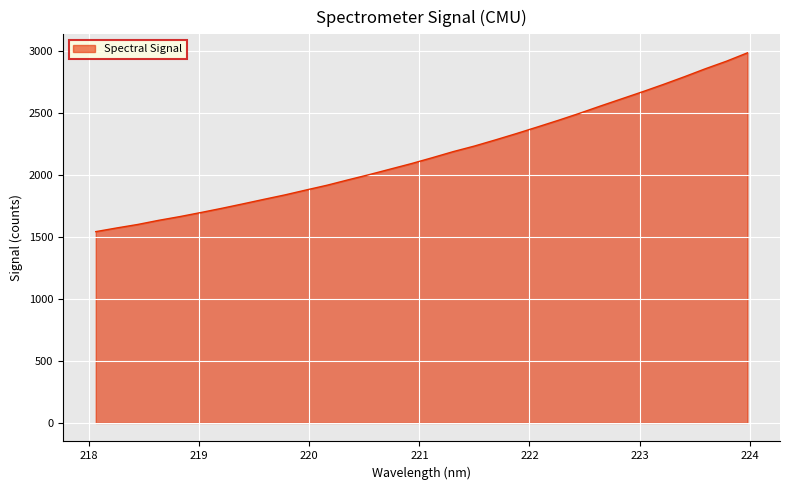

What is the difference between the maximum and minimum values?

1440.5